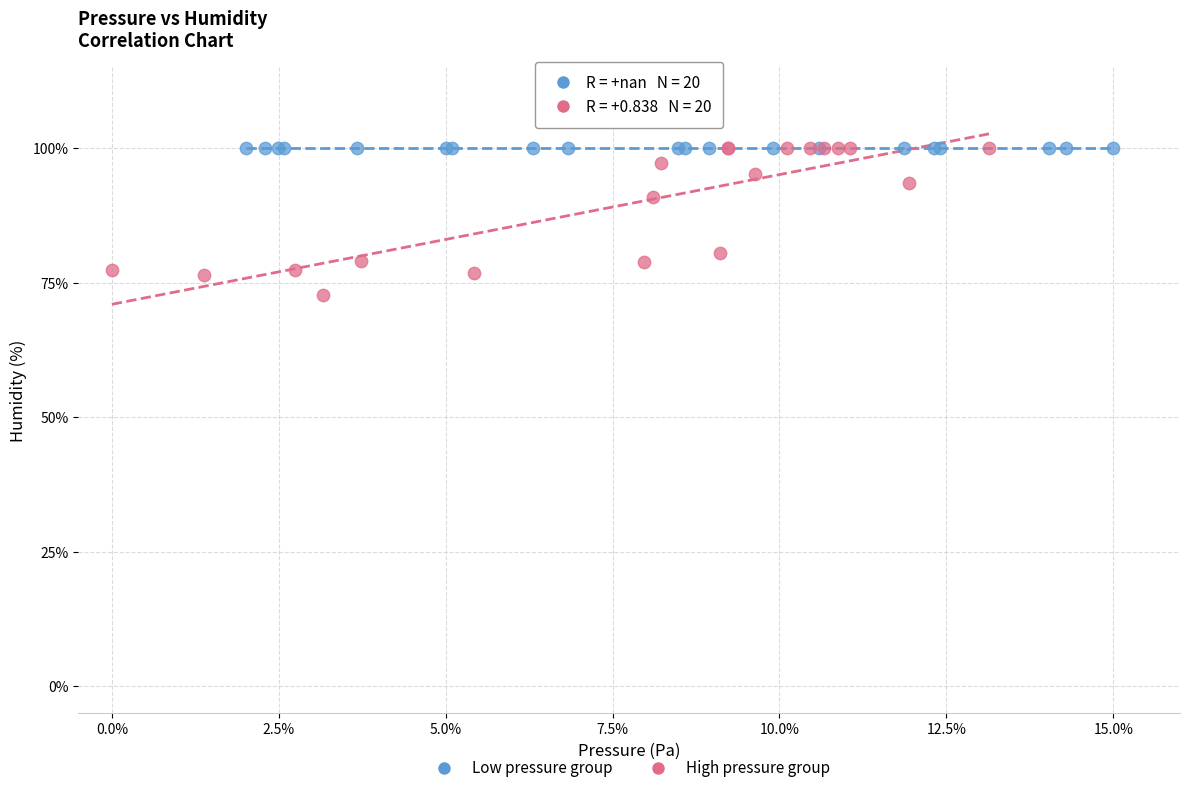

Which series contains the lowest Y value?

High pressure group